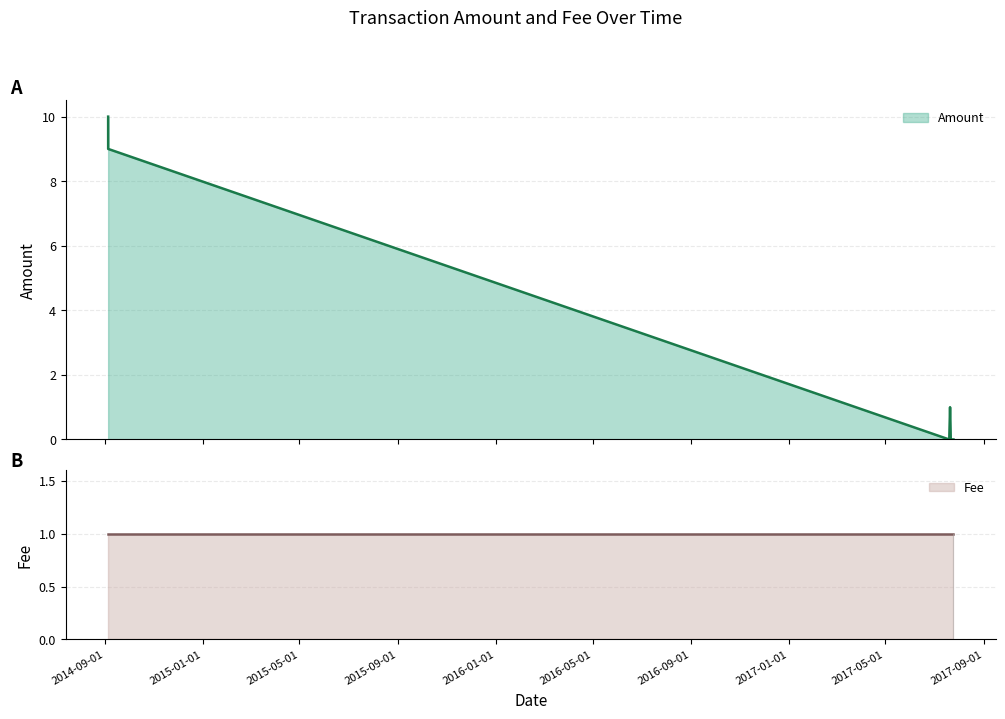

Which has a higher value, 2014-09-04 or 2017-07-23?

2014-09-04